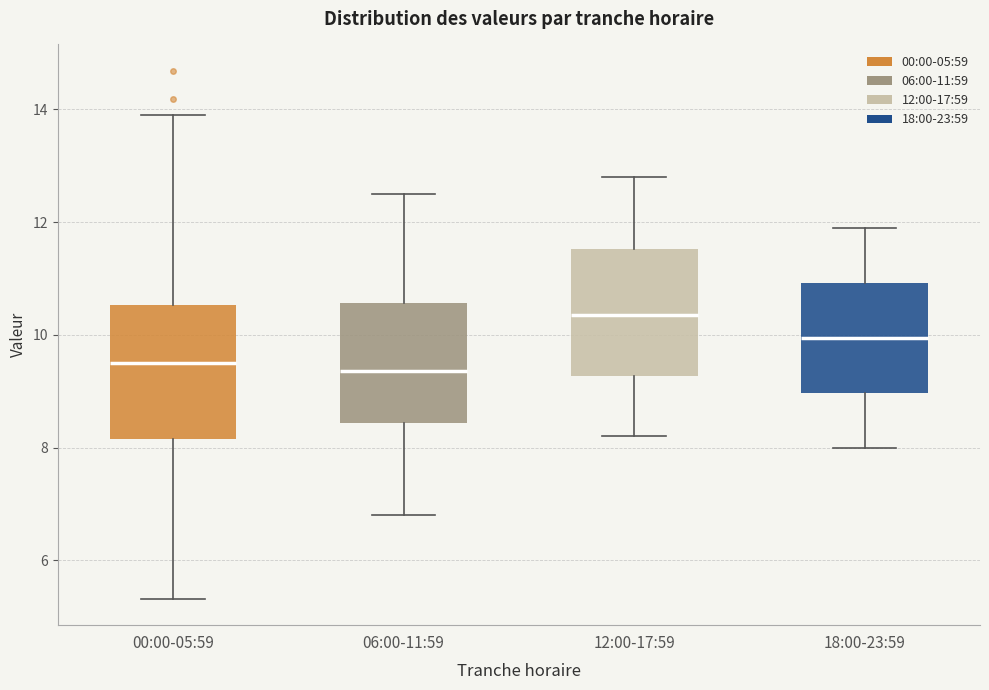

Reading left to right, transcribe this box plot: for each box, give where its median line is, the range the box spans, and where its two whiskers end, as read against the y-axis. The values are not printed on the chart, so give them approximately, as read against the axis.

00:00-05:59: median 9.6, box 8.2 to 10.6, whiskers 5.4 to 14.0
06:00-11:59: median 9.4, box 8.4 to 10.6, whiskers 6.8 to 12.6
12:00-17:59: median 10.4, box 9.2 to 11.6, whiskers 8.2 to 12.8
18:00-23:59: median 10.0, box 9.0 to 11.0, whiskers 8.0 to 12.0